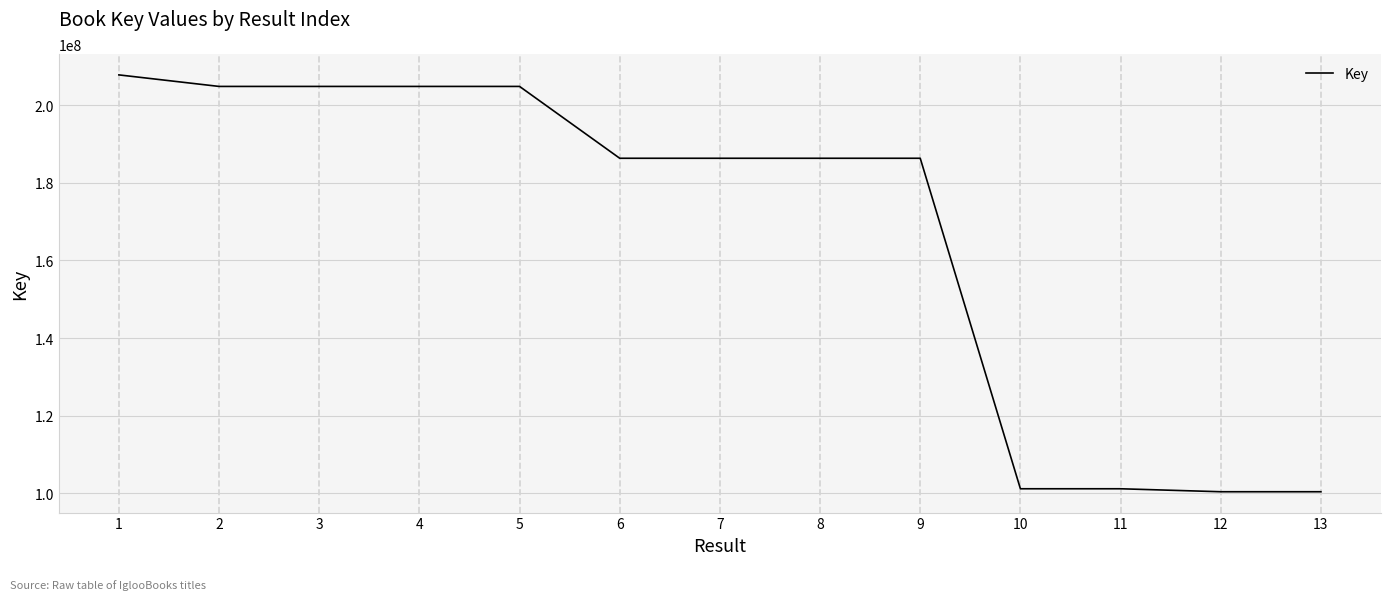

Is it true that the value at 4 is 365956686?

False